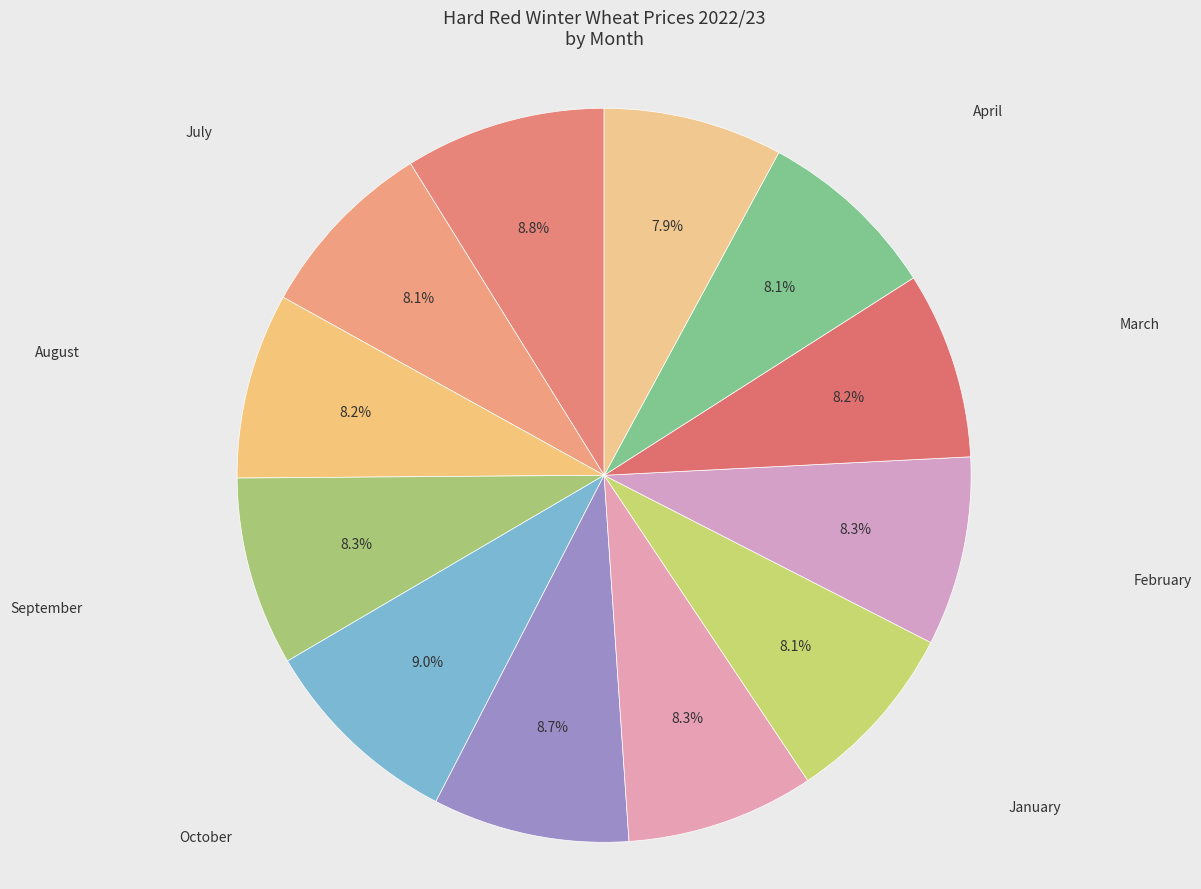

Count the number of slices in the pie.

12